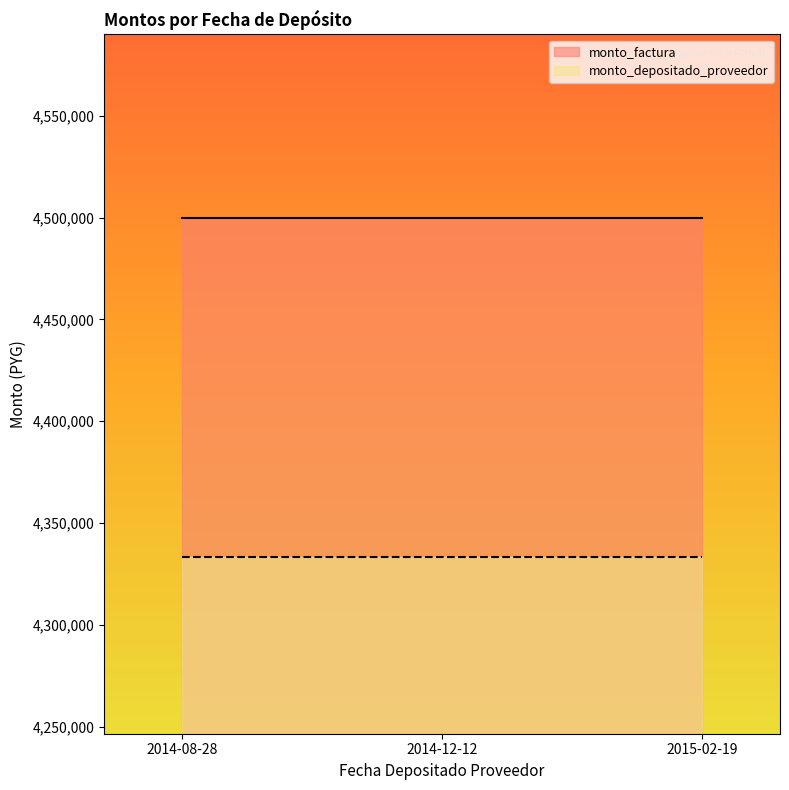

What is the value of the monto_factura point at the 1st from the left?

4500000